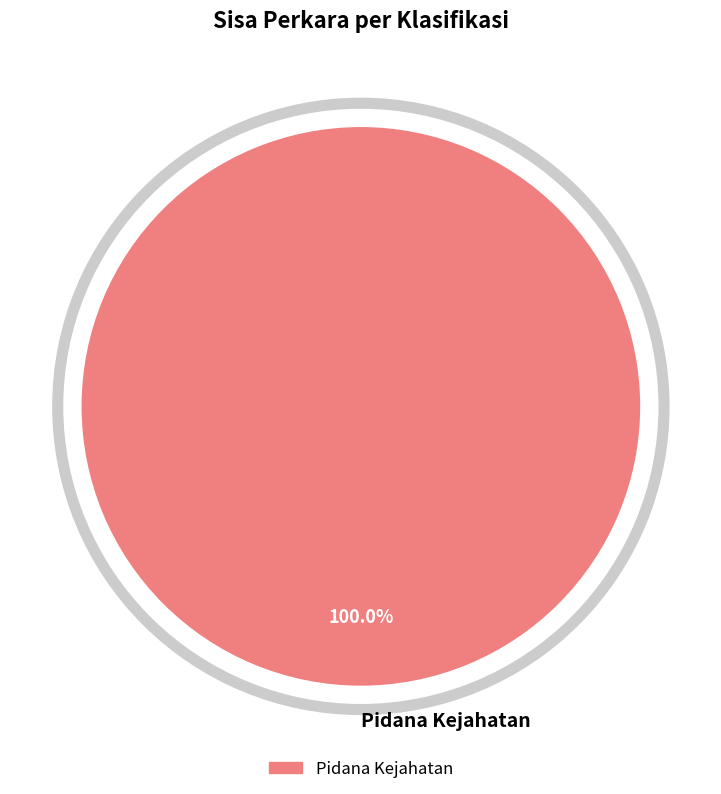

Rank the categories by value from highest to lowest.

Pidana Kejahatan